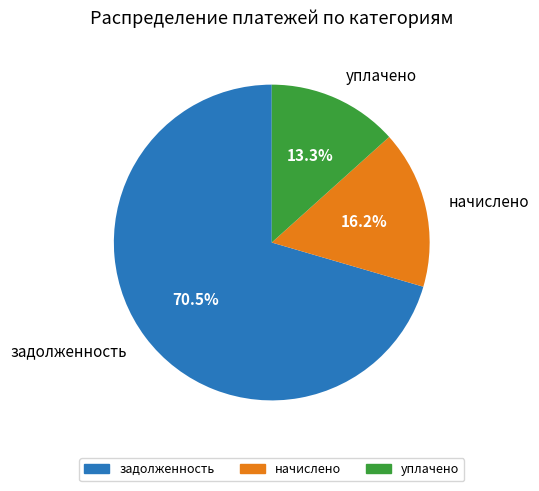

Approximately how many times larger is the value at задолженность compared to начислено?

4.4